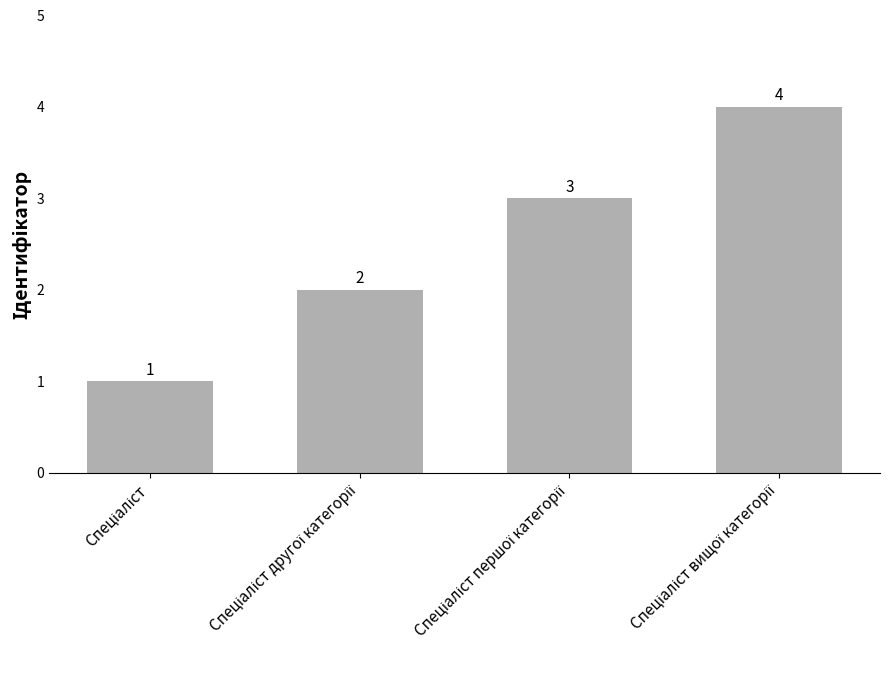

What is the value of the 1st bar from the left?

1